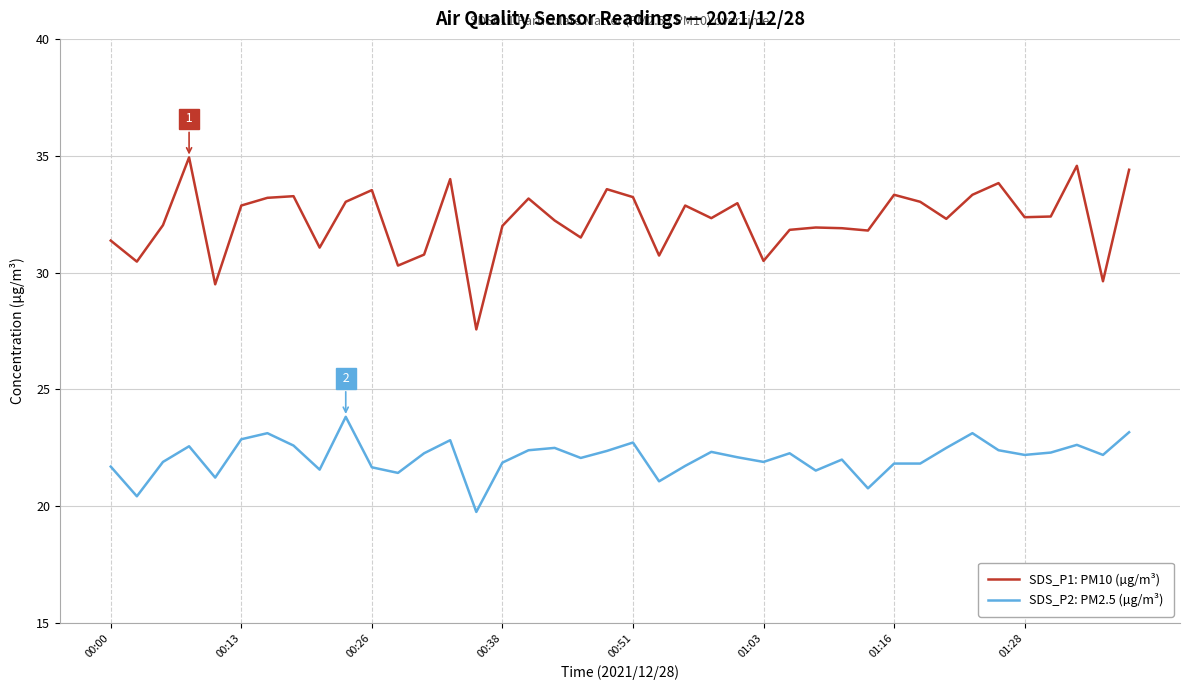

How many distinct data groups are displayed?

2